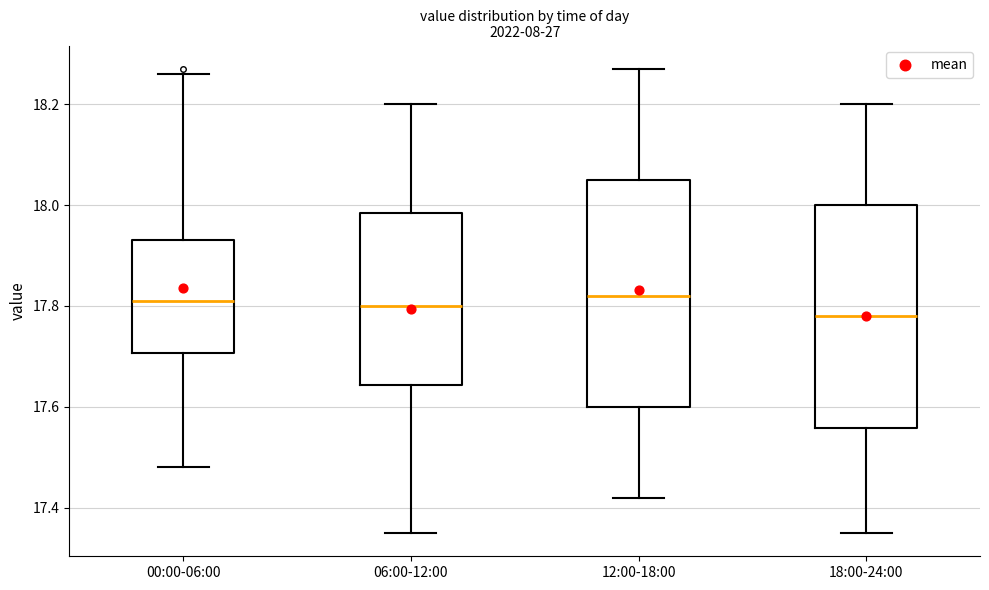

Reading left to right, transcribe this box plot: for each box, give where its median line is, the range the box spans, and where its two whiskers end, as read against the y-axis. The values are not printed on the chart, so give them approximately, as read against the axis.

00:00-06:00: median 17.82, box 17.70 to 17.94, whiskers 17.48 to 18.26
06:00-12:00: median 17.80, box 17.64 to 17.98, whiskers 17.36 to 18.20
12:00-18:00: median 17.82, box 17.60 to 18.06, whiskers 17.42 to 18.28
18:00-24:00: median 17.78, box 17.56 to 18.00, whiskers 17.36 to 18.20